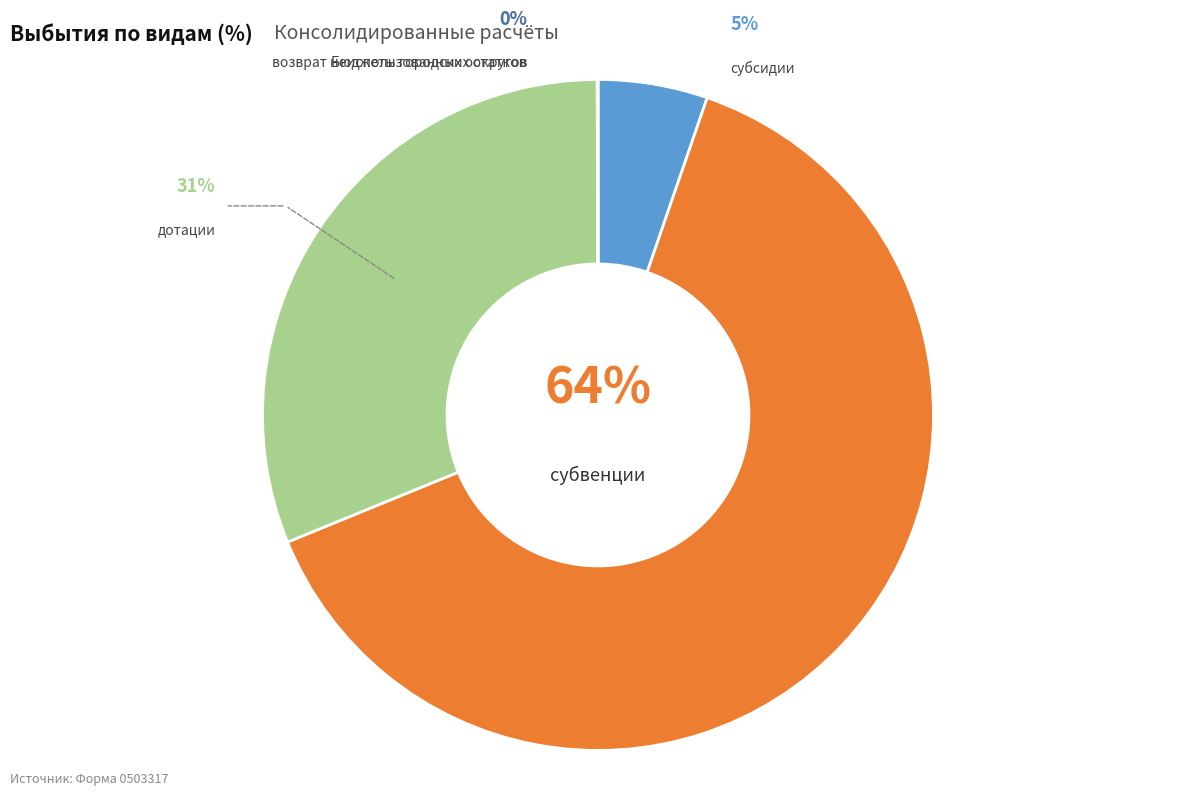

Do субвенции and возврат неиспользованных остатков together represent more than half of the pie?

Yes